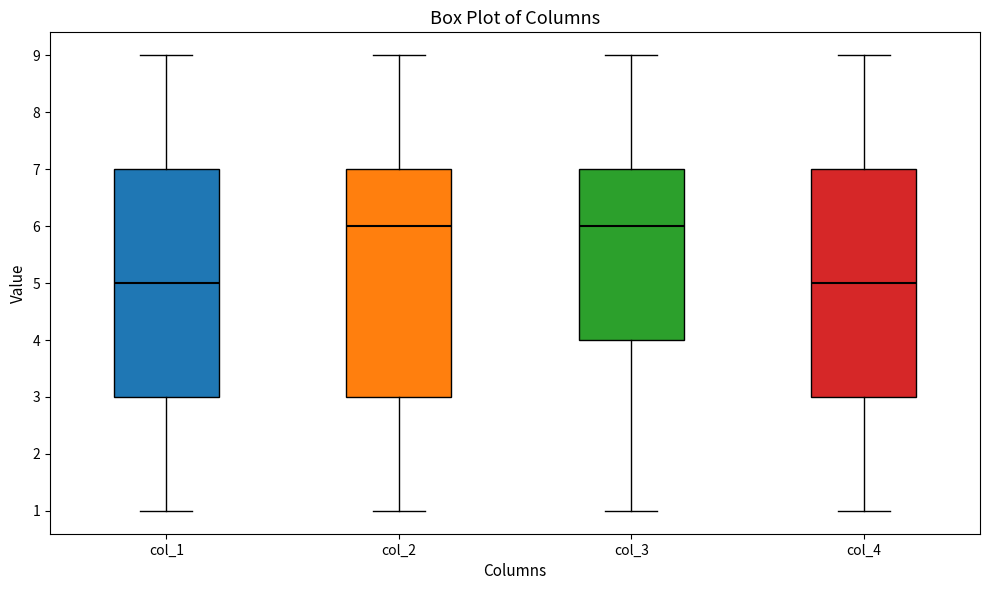

Reading left to right, read every box against the y-axis: the position of its median line, the range the box covers, and the ends of its whiskers. The values are not printed on the chart, so give them approximately, as read against the axis.

col_1: median 5, box 3 to 7, whiskers 1 to 9
col_2: median 6, box 3 to 7, whiskers 1 to 9
col_3: median 6, box 4 to 7, whiskers 1 to 9
col_4: median 5, box 3 to 7, whiskers 1 to 9